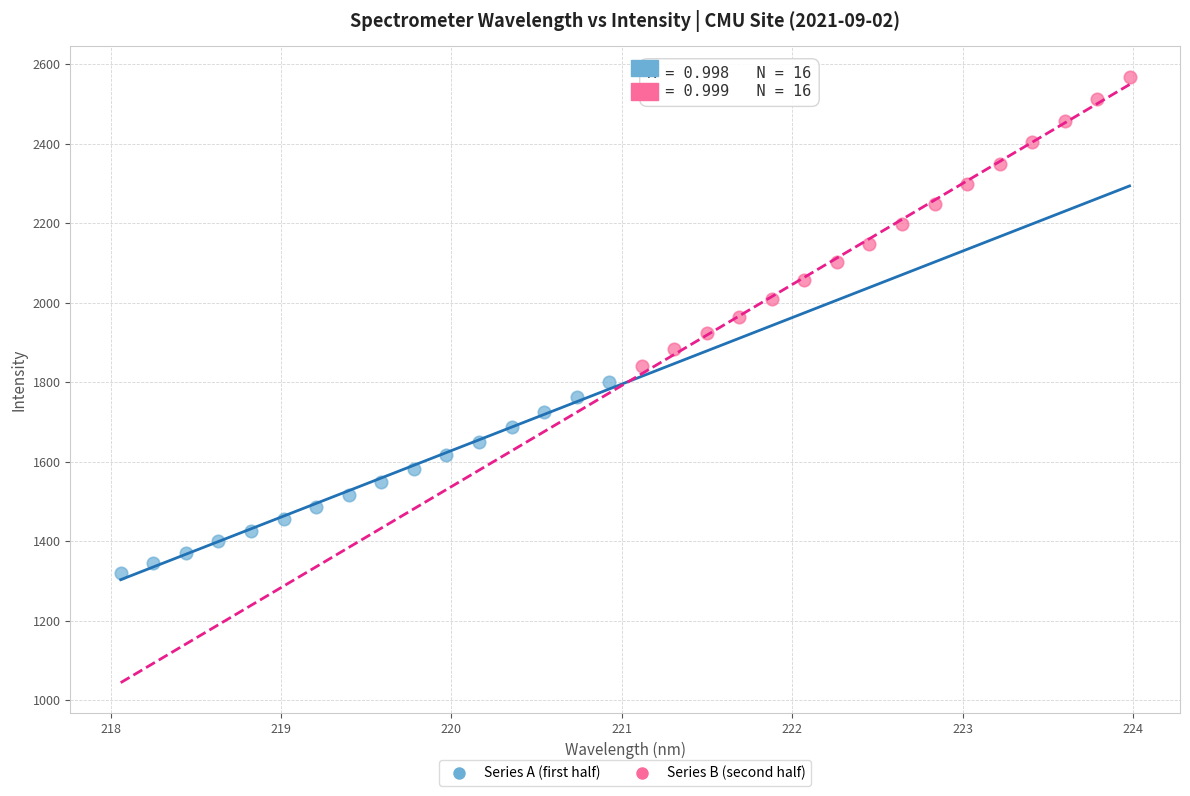

Which series has the widest spread of Y values?

Series B (second half)